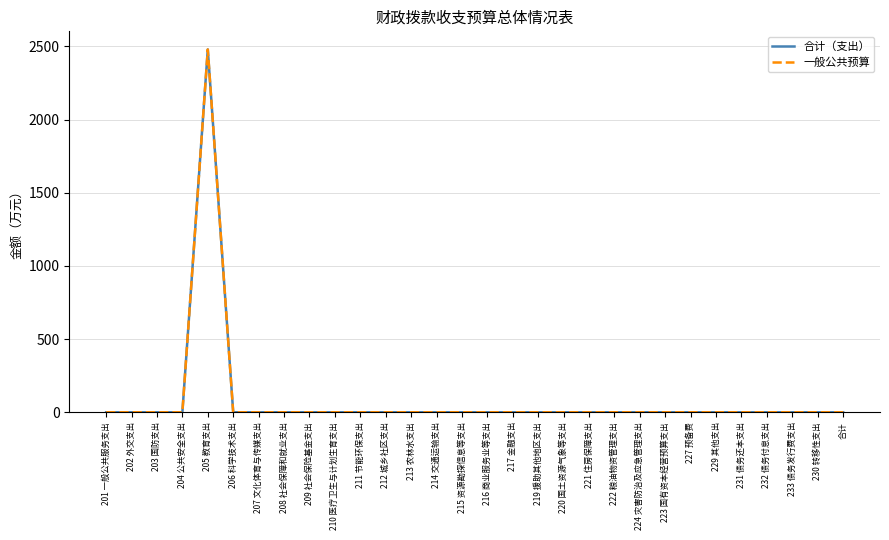

Is this an area chart (filled region under the line)?

No